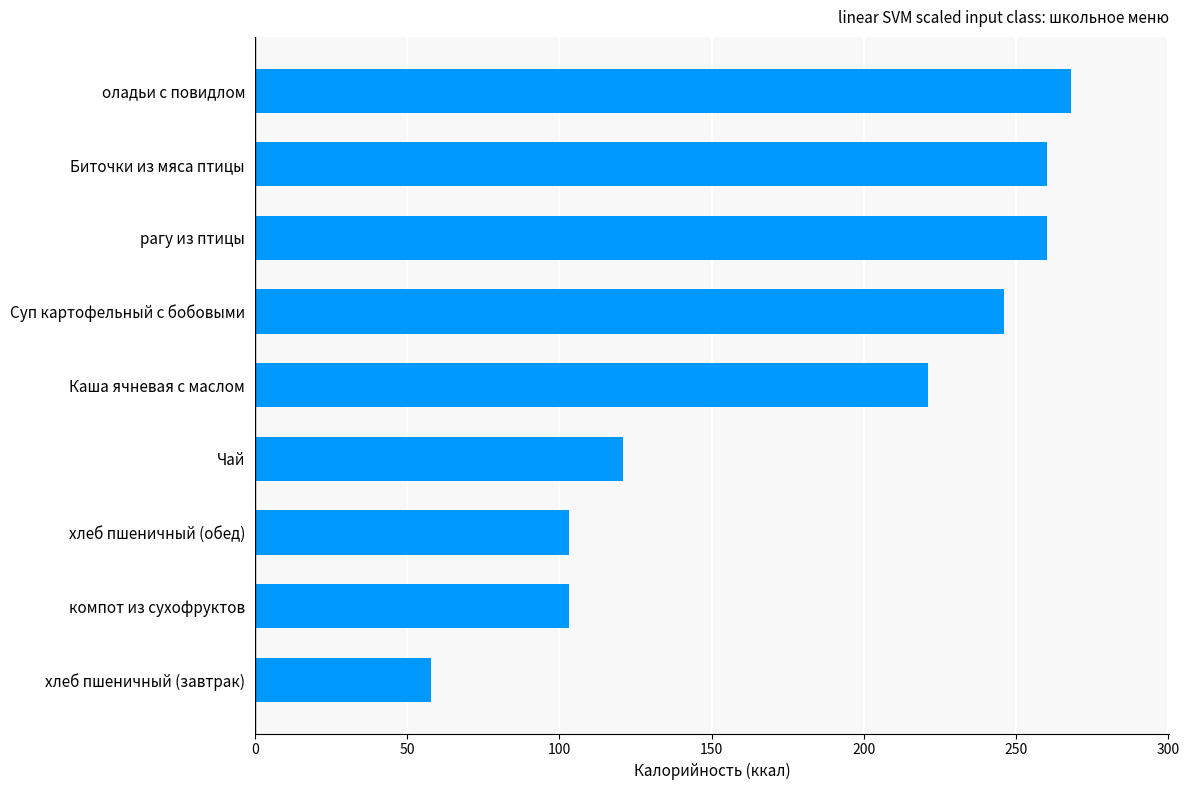

Which label corresponds to the smallest value in the chart?

хлеб пшеничный (завтрак)